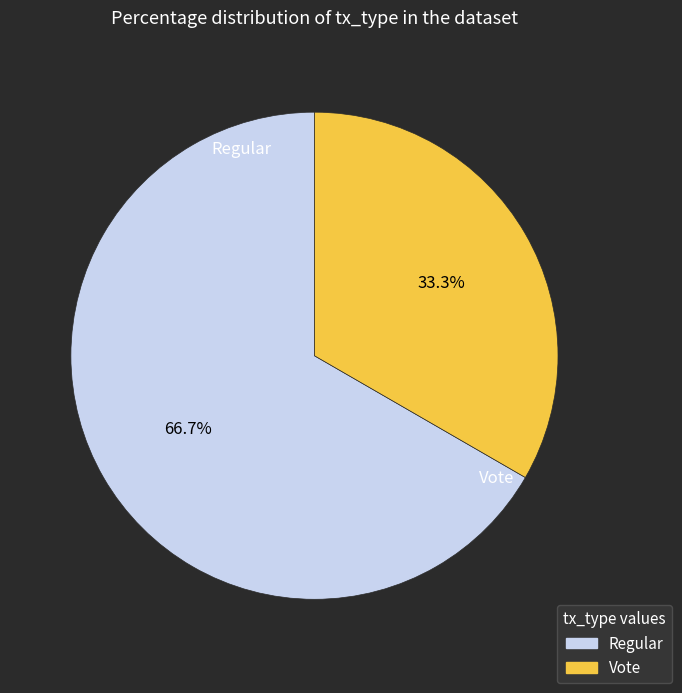

Which has a higher value, Vote or Regular?

Regular